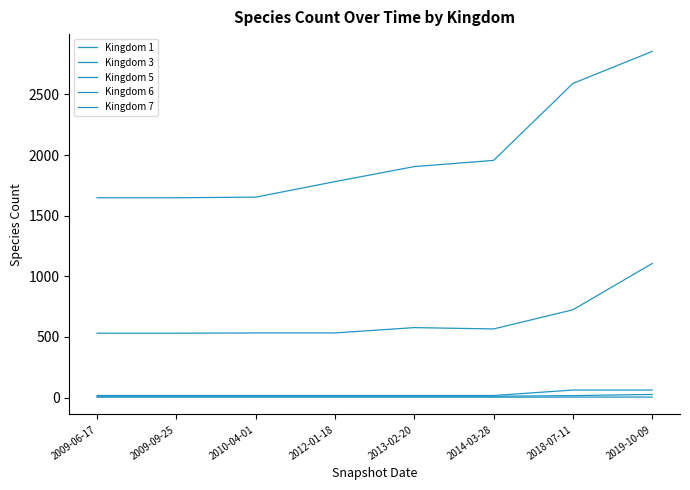

How many lines are shown in the chart?

5